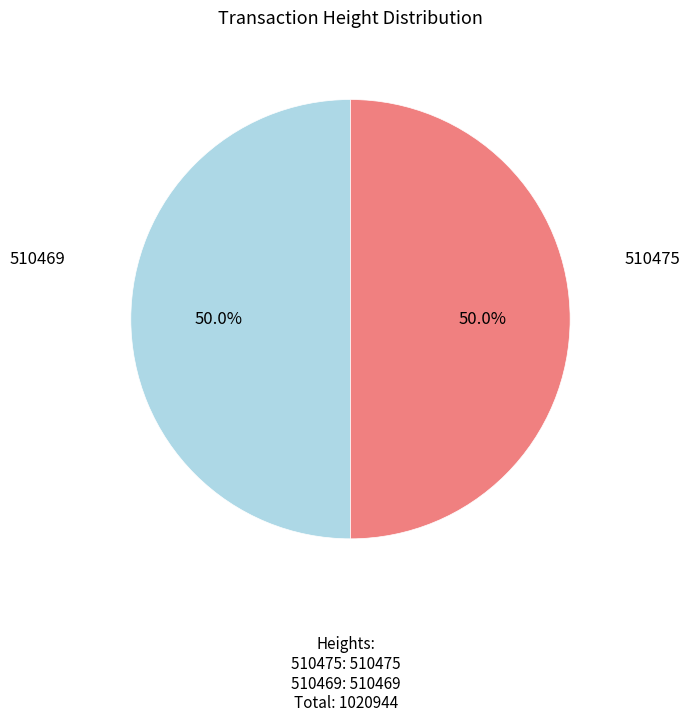

To the nearest percent, what portion does 510475 represent?

50%